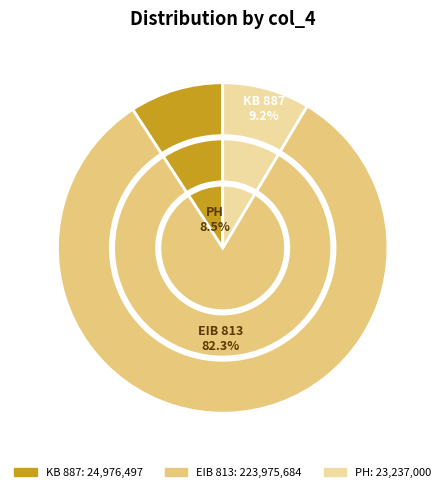

Do KB 887 and EIB 813 together represent more than half of the pie?

Yes